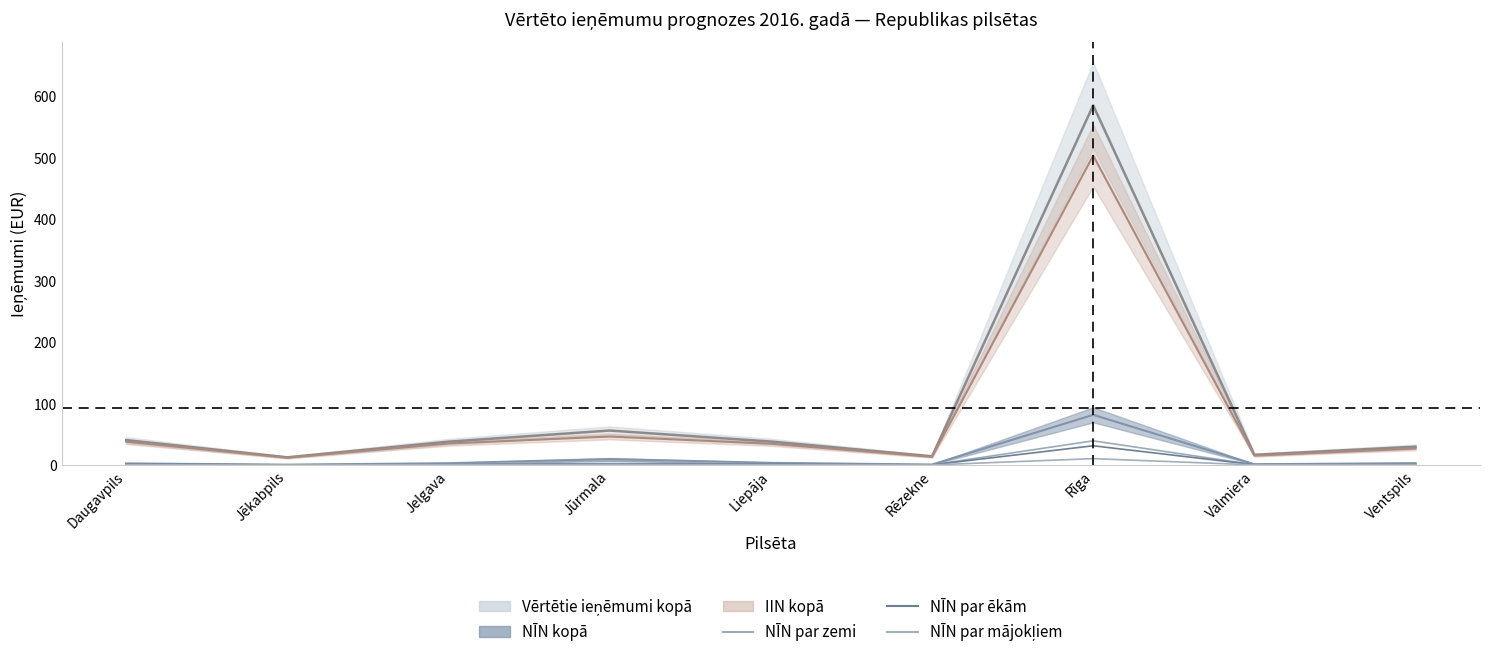

At which category does the chart reach its minimum across all series?

Jēkabpils